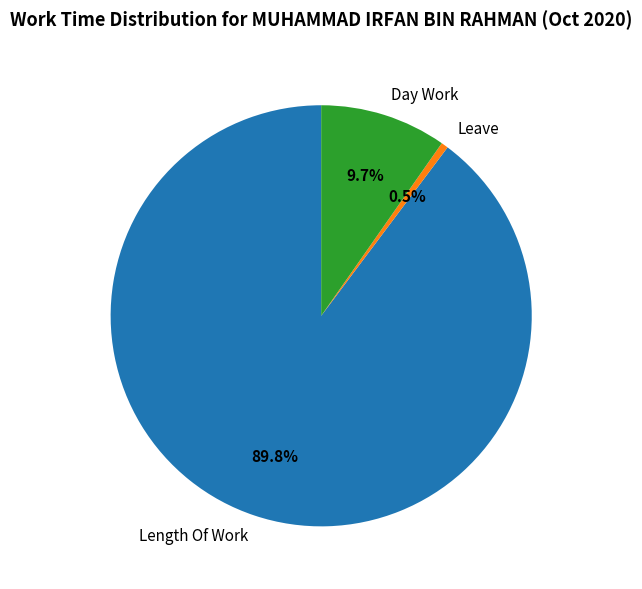

Between Length Of Work and Leave, which is larger?

Length Of Work